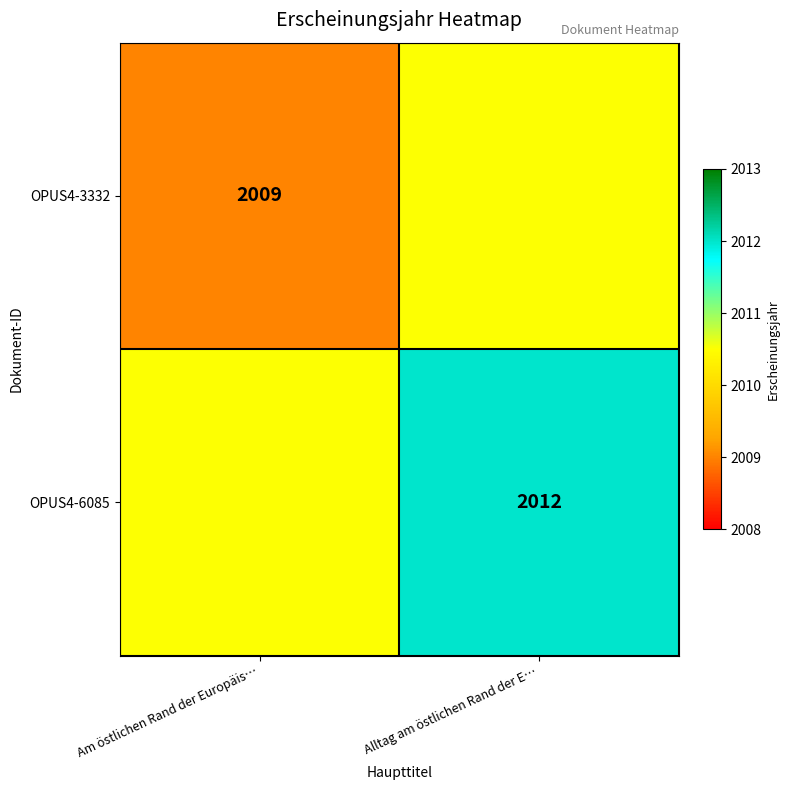

The value of OPUS4-3332 at Am östlichen Rand der Europäis… is 2009.0. True or false?

True